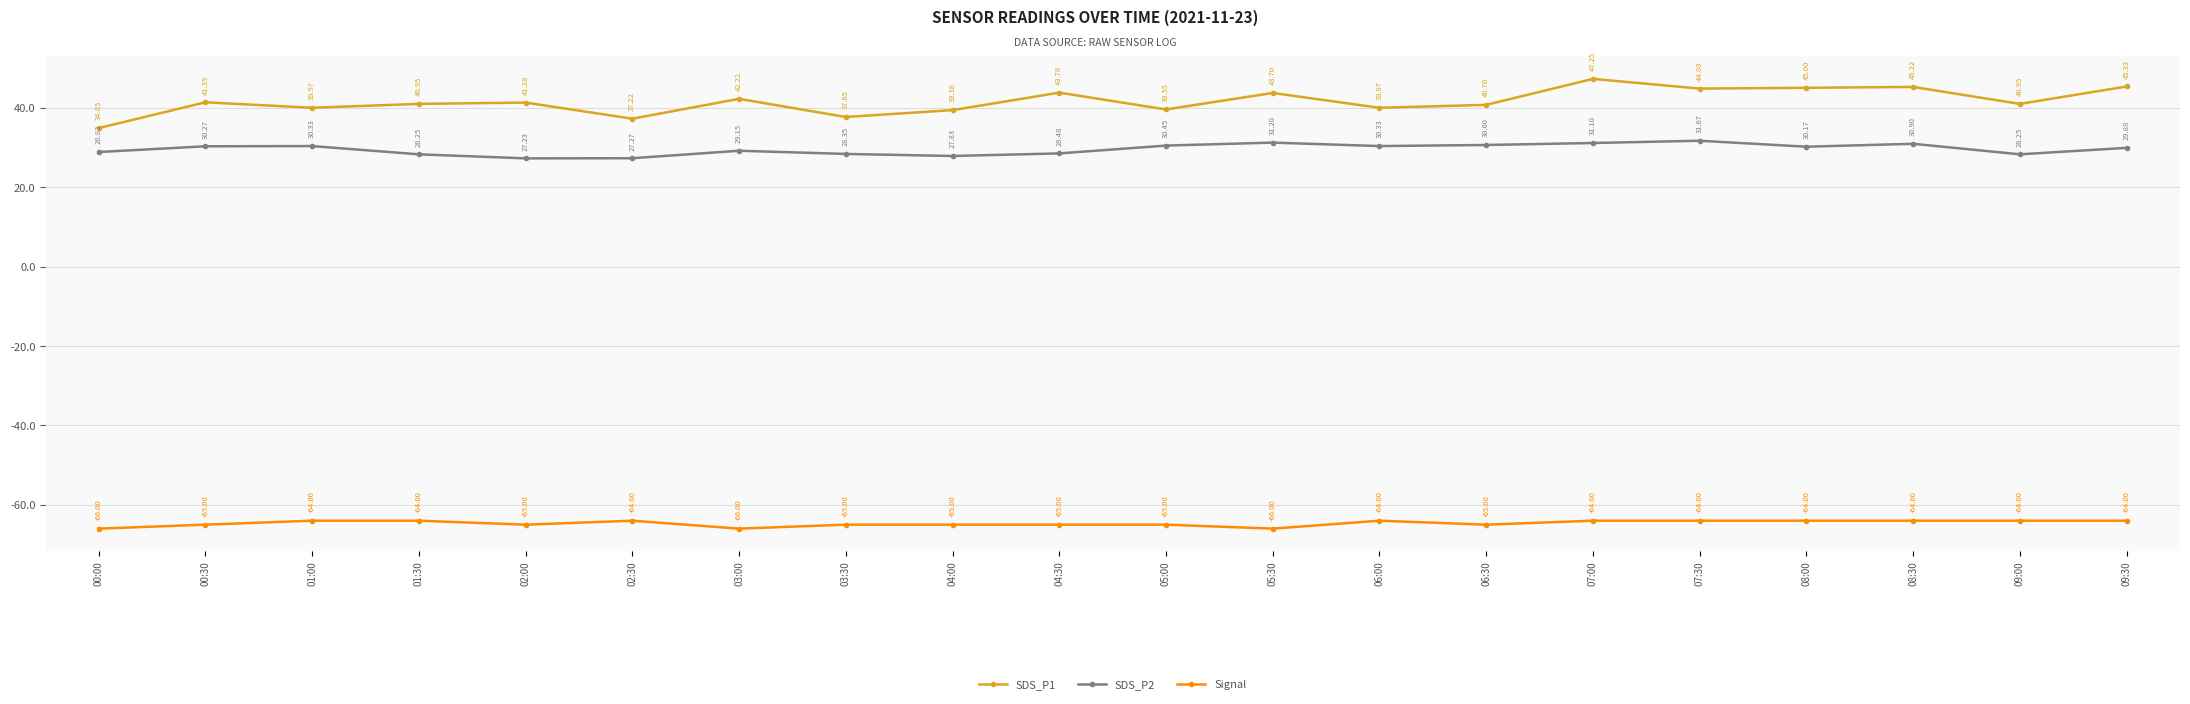

Is it true that SDS_P2 equals 16.2 at 01:30?

False